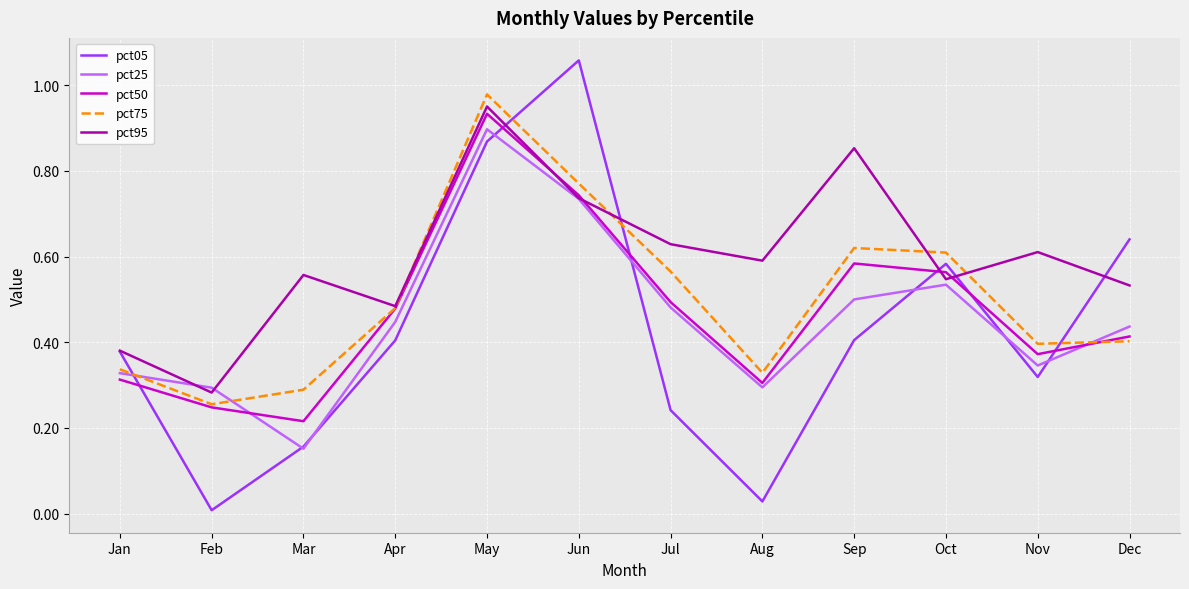

Which category has the lowest value in the pct25 series?

Mar